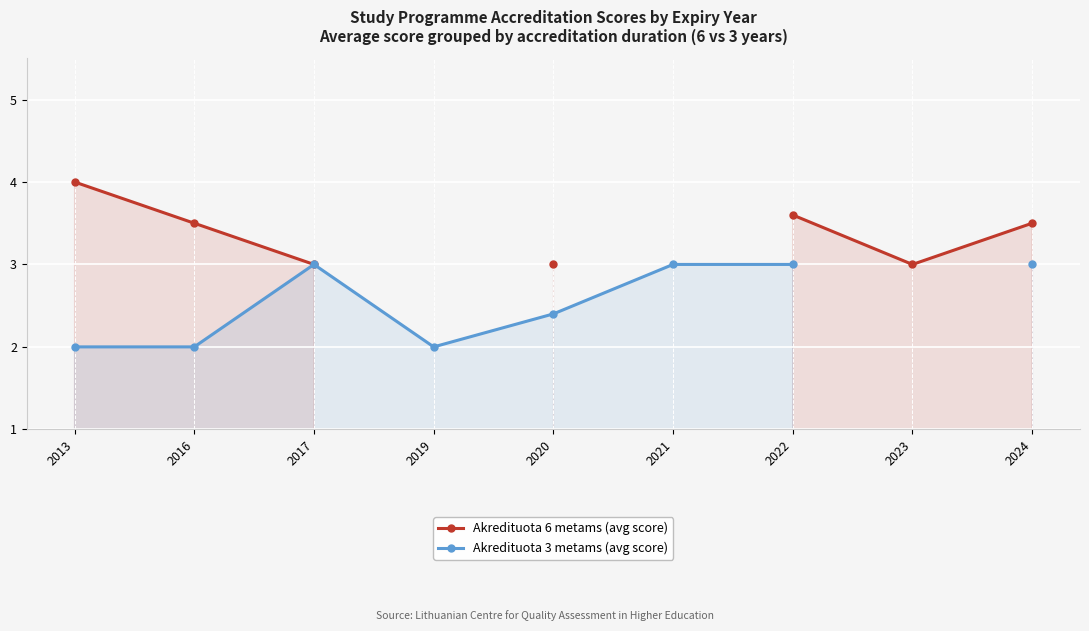

What are all the series names shown in the legend?

Akredituota 6 metams (avg score), Akredituota 3 metams (avg score)